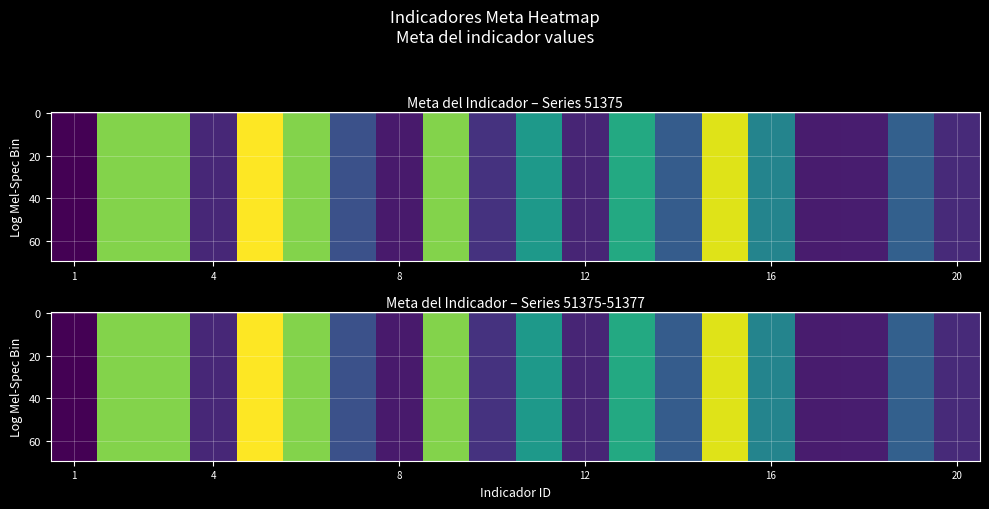

What is the average value of the 51375 series?

37.3